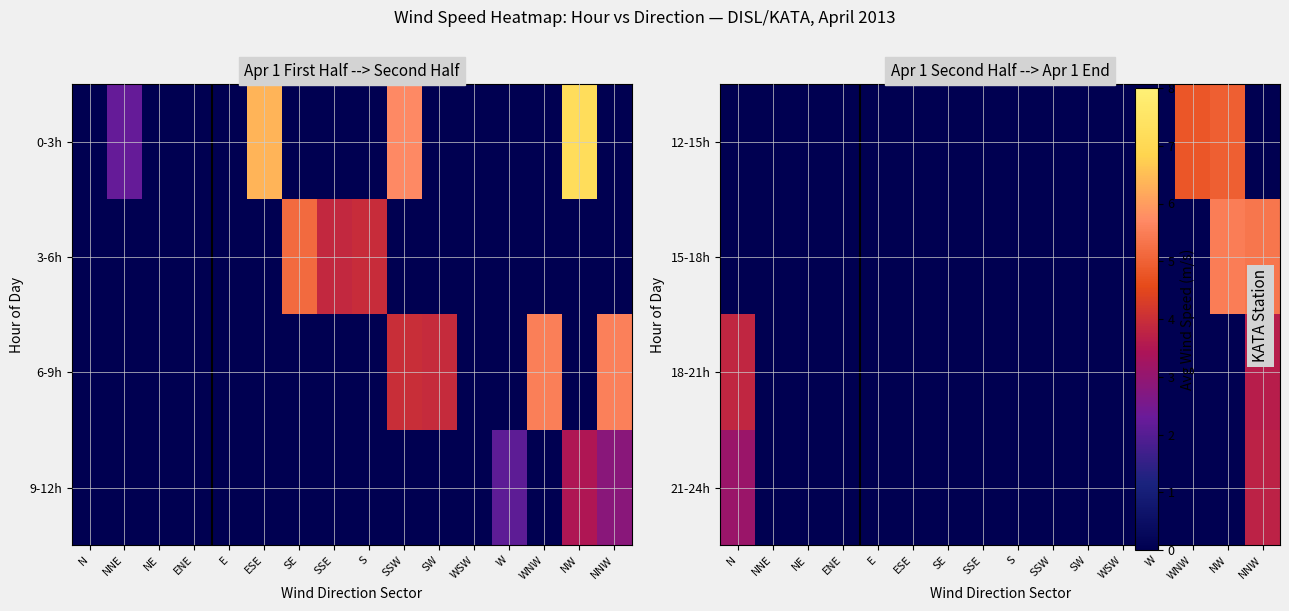

How many positive values does the 12-15h series have?

2